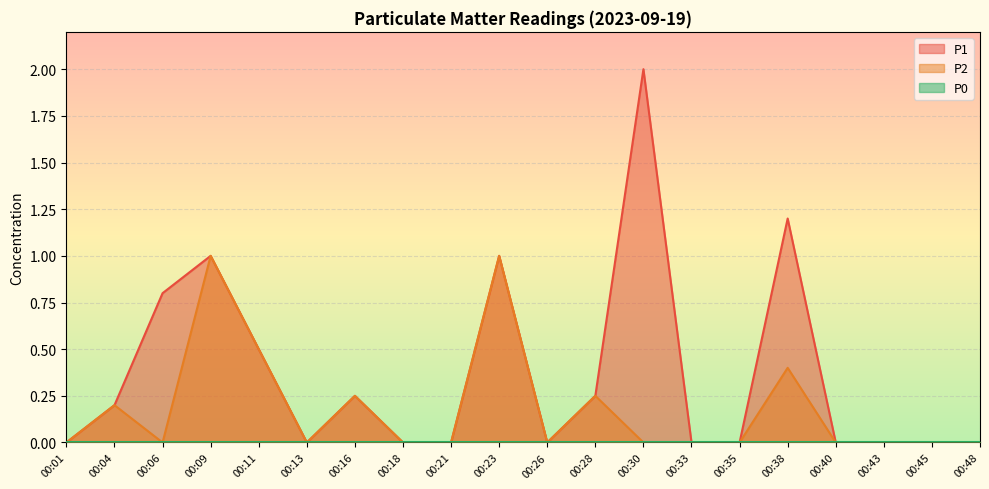

The P1 series shows 0.8 at 00:06. True or false?

True